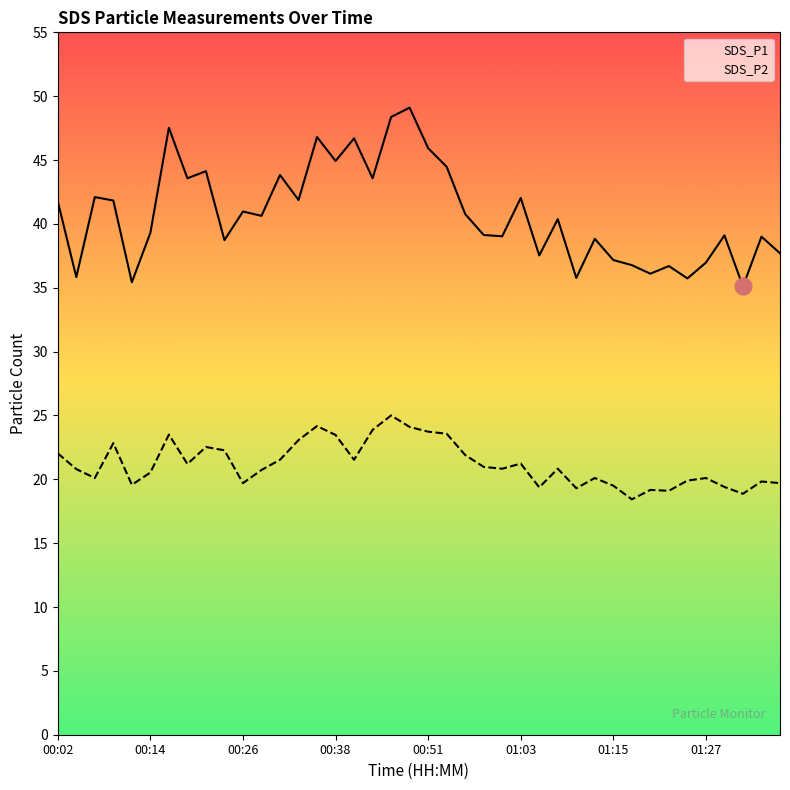

What is the sum of all SDS_P1 values?

1631.2